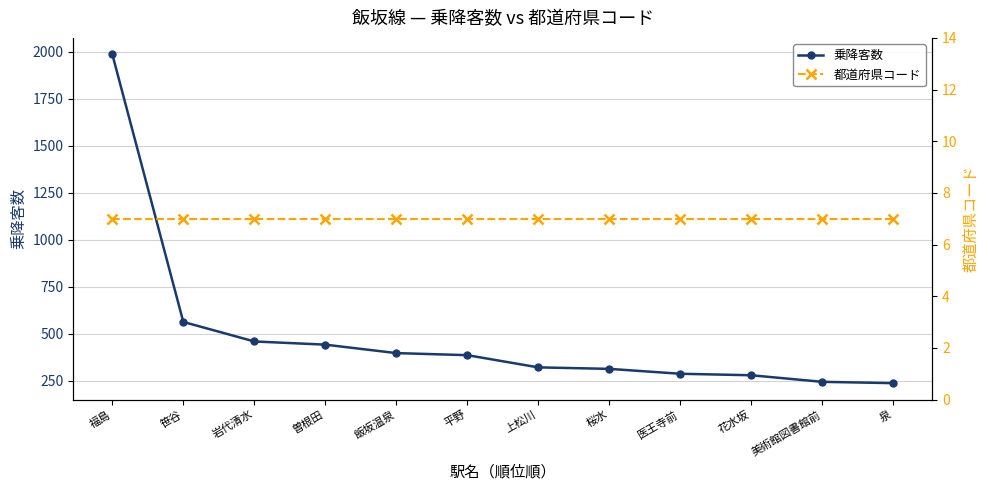

At how many categories does at least one series exceed 521?

2